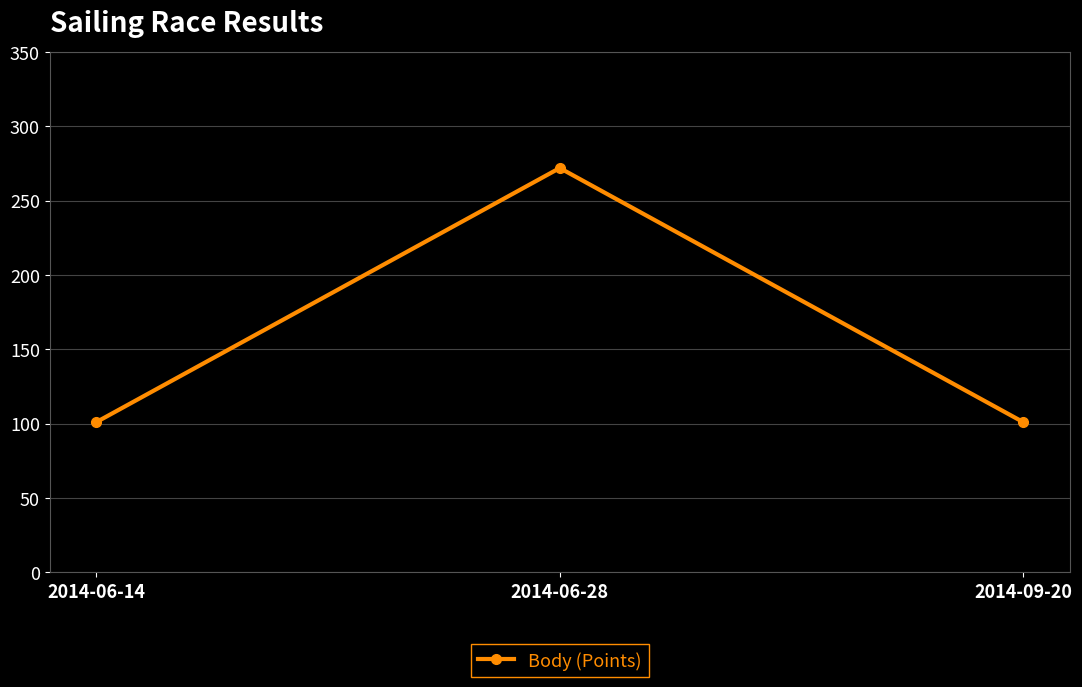

Reading left to right, what are all the values shown in this chart?

101	272	101